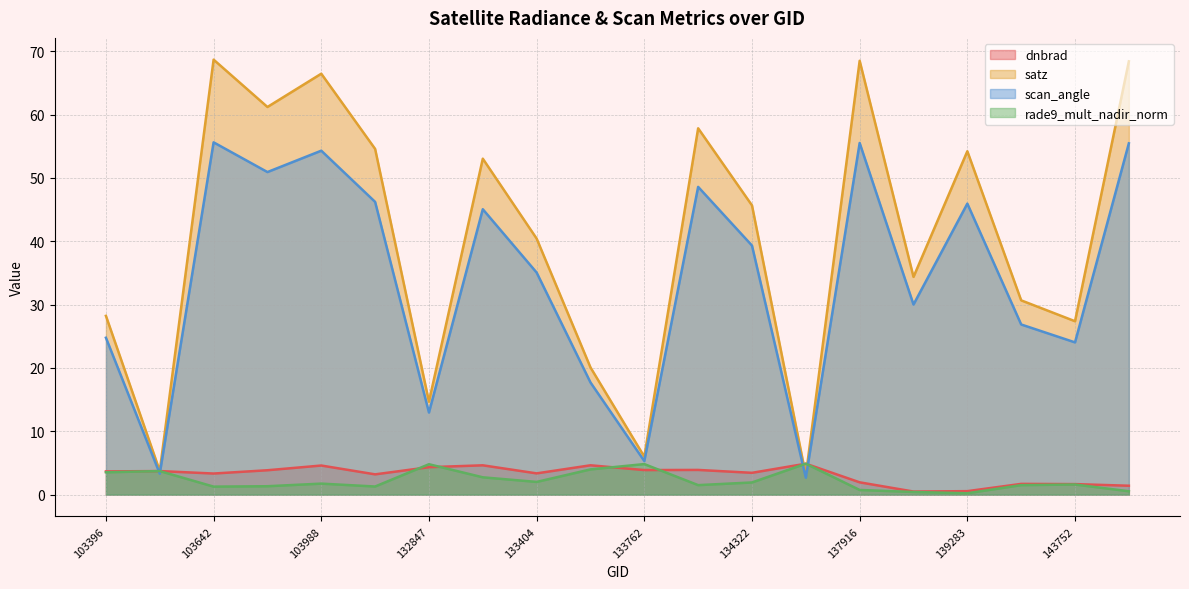

Does the chart have visible grid lines?

Yes